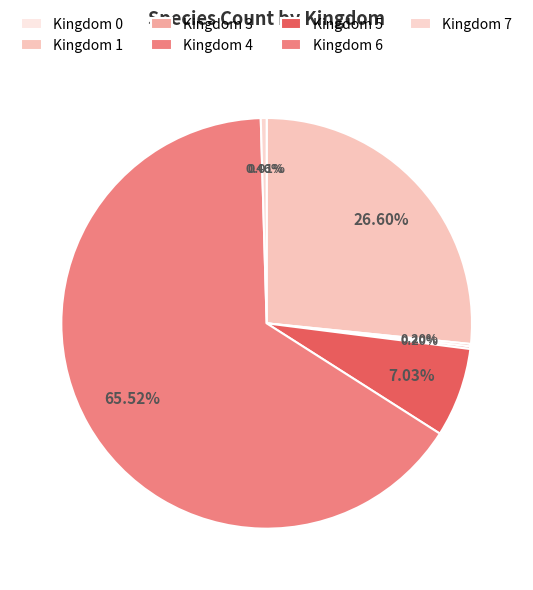

How many segments does this pie chart have?

7